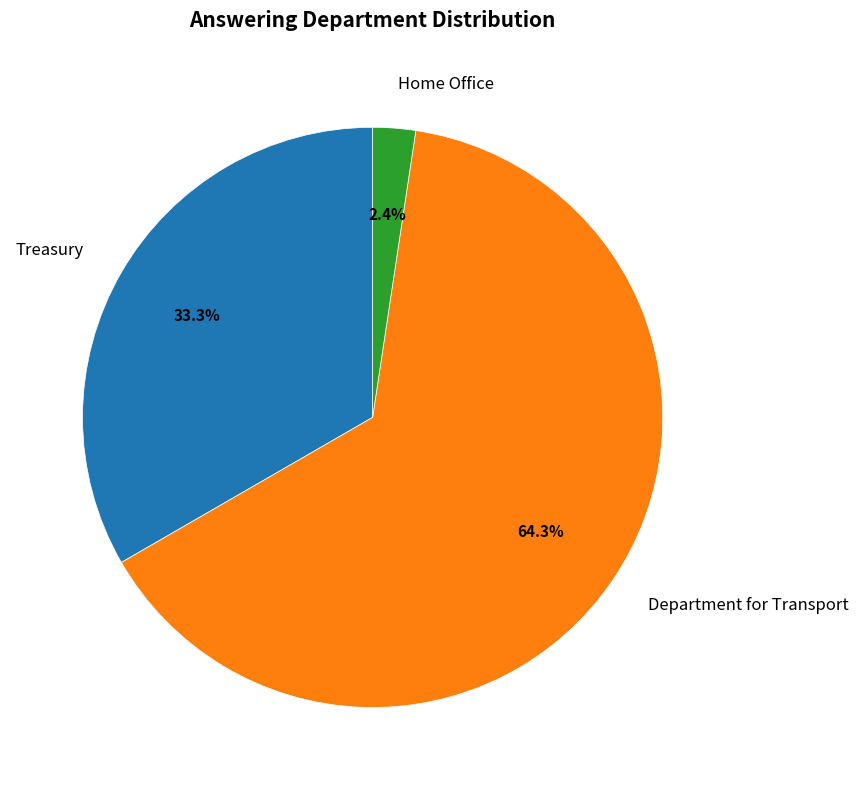

Count the number of slices in the pie.

3